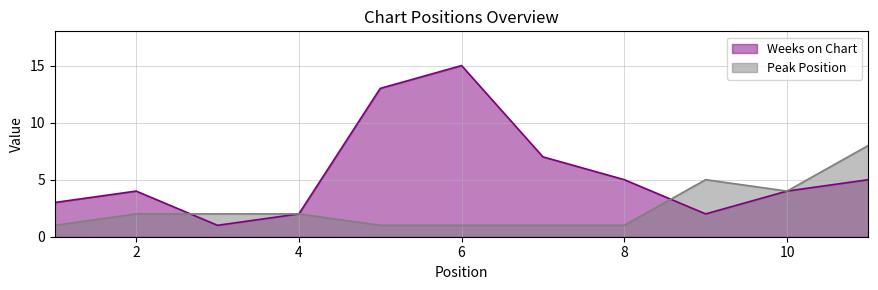

What is the smallest value displayed?

1